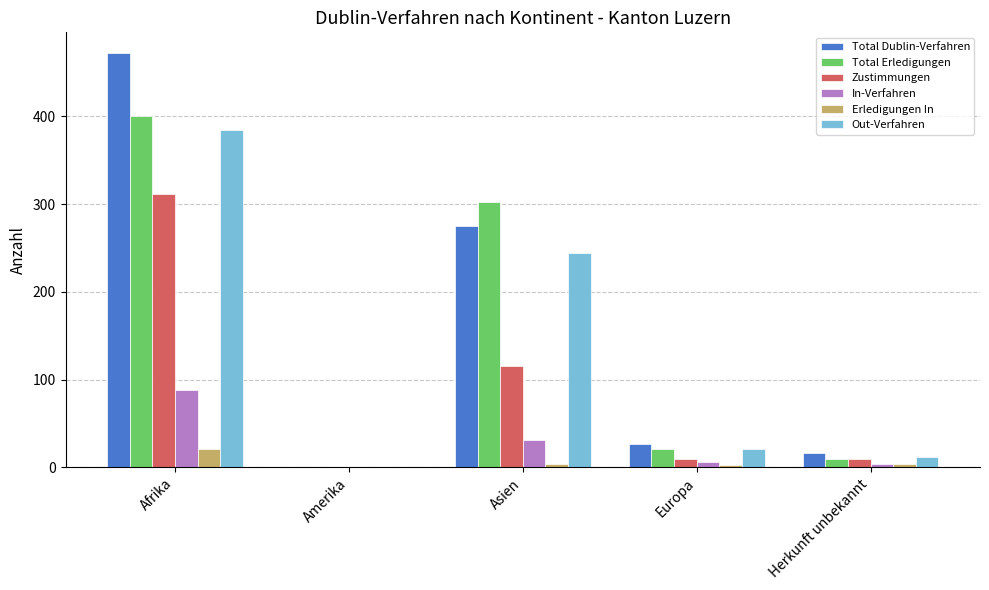

Between Afrika and Asien, which series saw the biggest shift?

Total Dublin-Verfahren